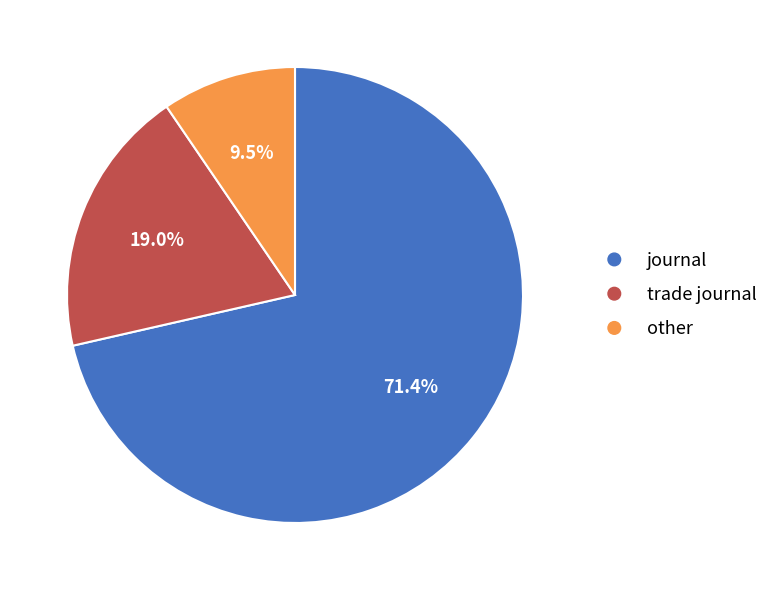

Which category has the smallest portion of the pie?

other